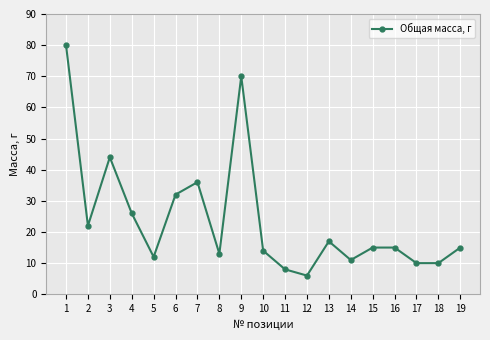

What is the value of the 11th point from the left?

8